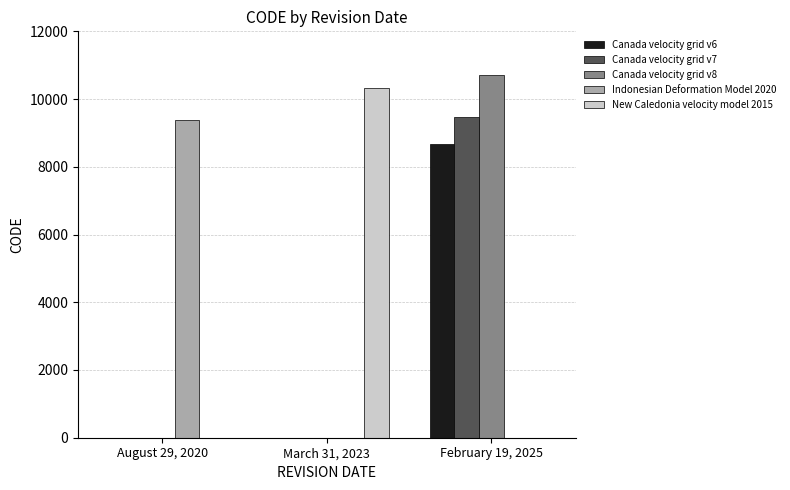

What is the sum of all Canada velocity grid v7 values?

9483